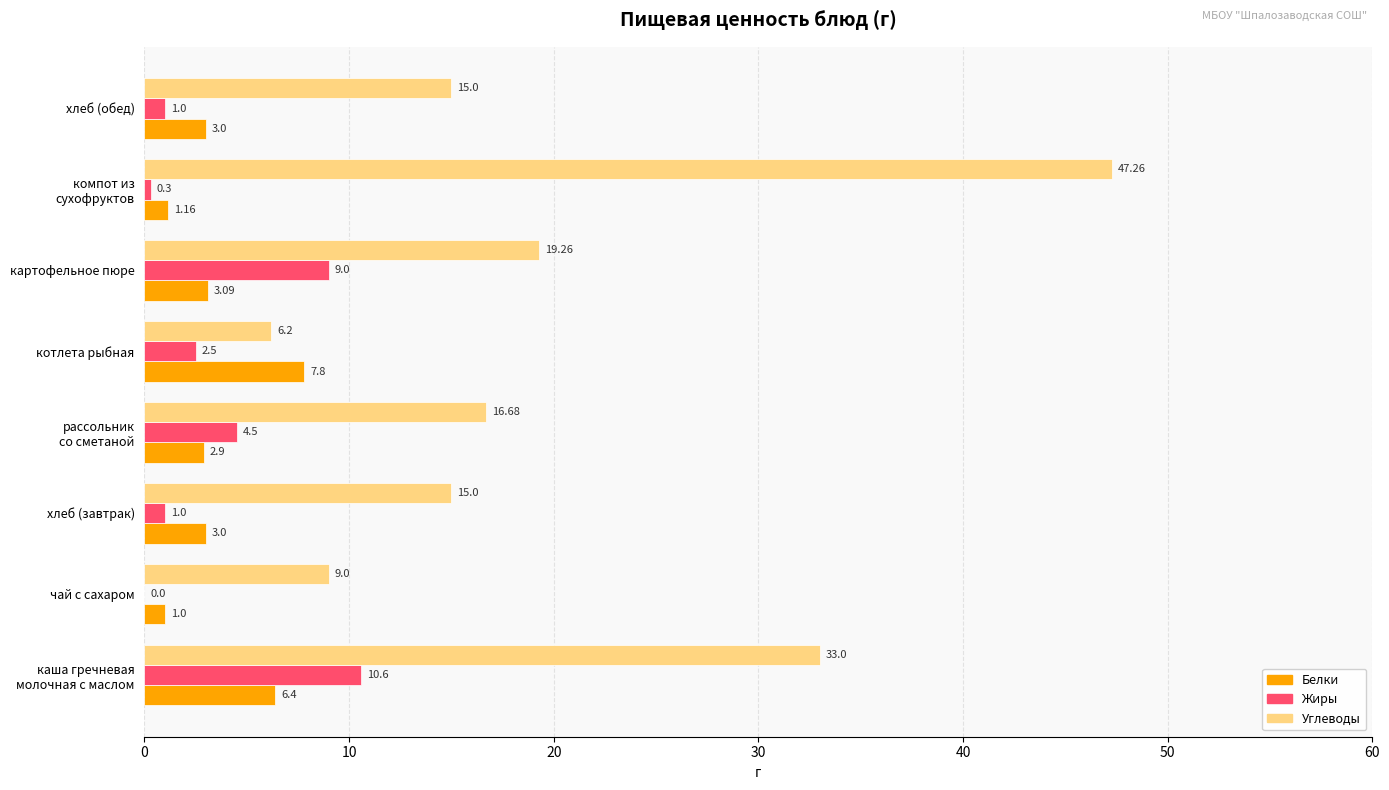

Which series has the largest total across all categories?

Углеводы